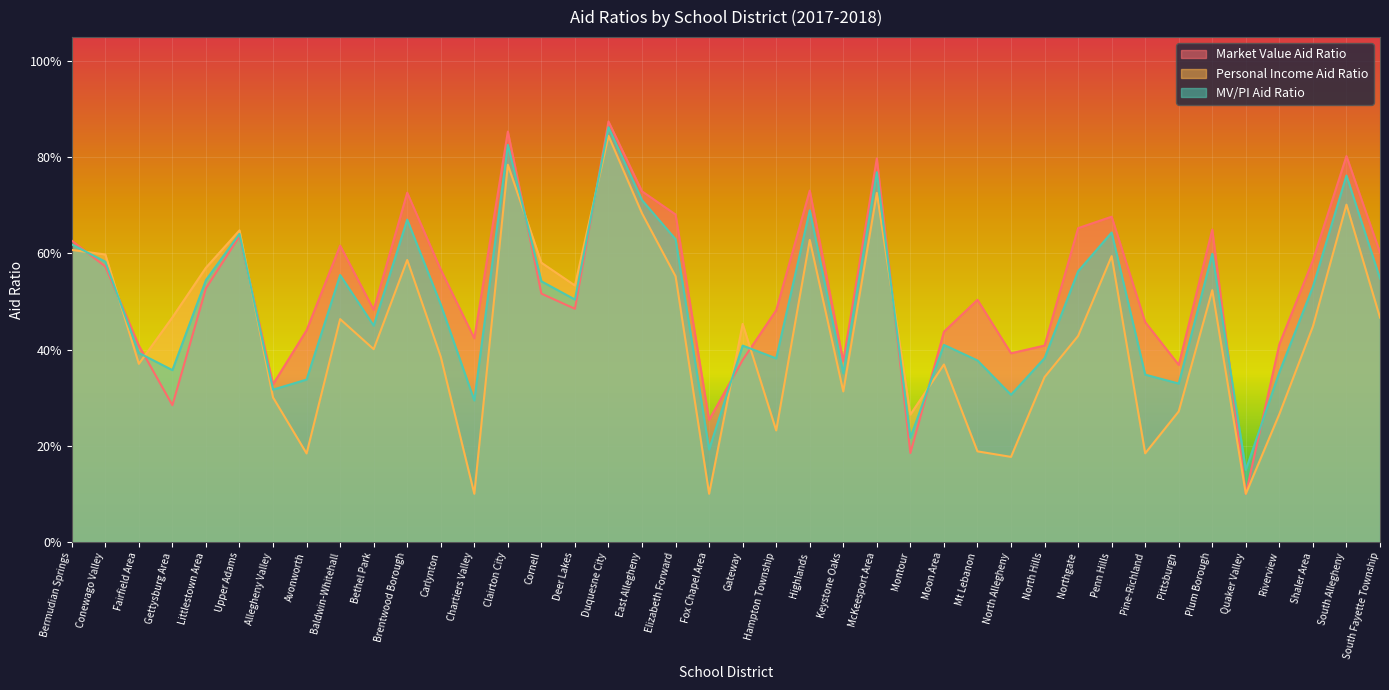

What is the label of the 10th point from the right?

Northgate